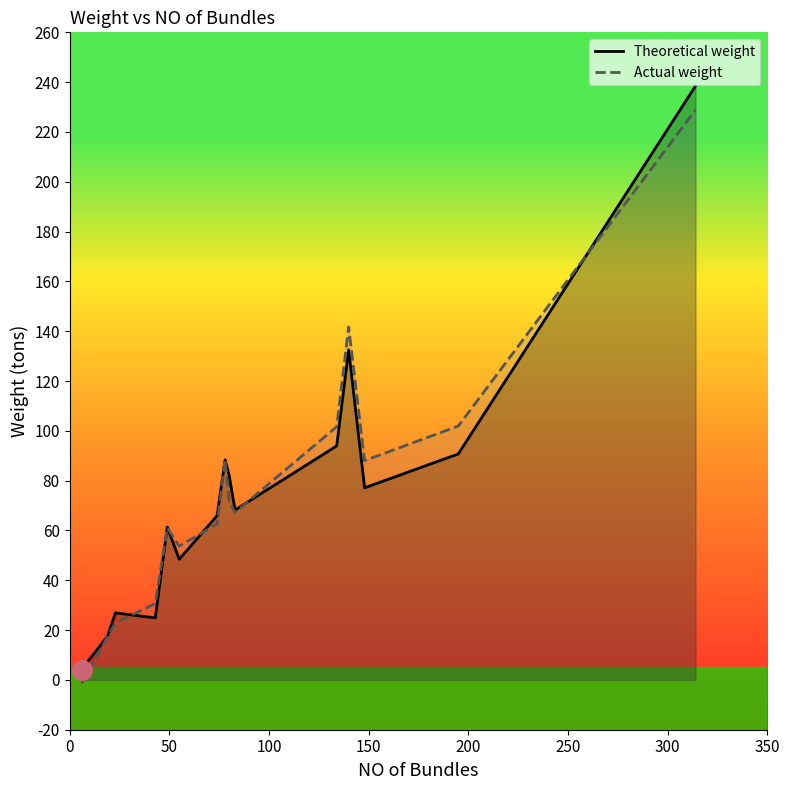

Which series has the widest spread of values?

Theoretical weight